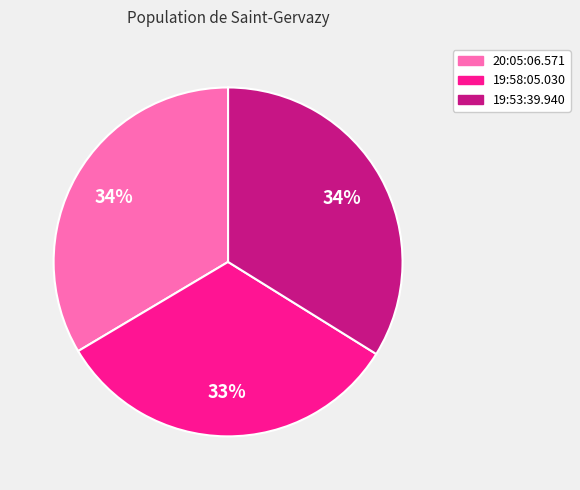

Approximately how many times larger is the value at 19:53:39.940 compared to 20:05:06.571?

1.0